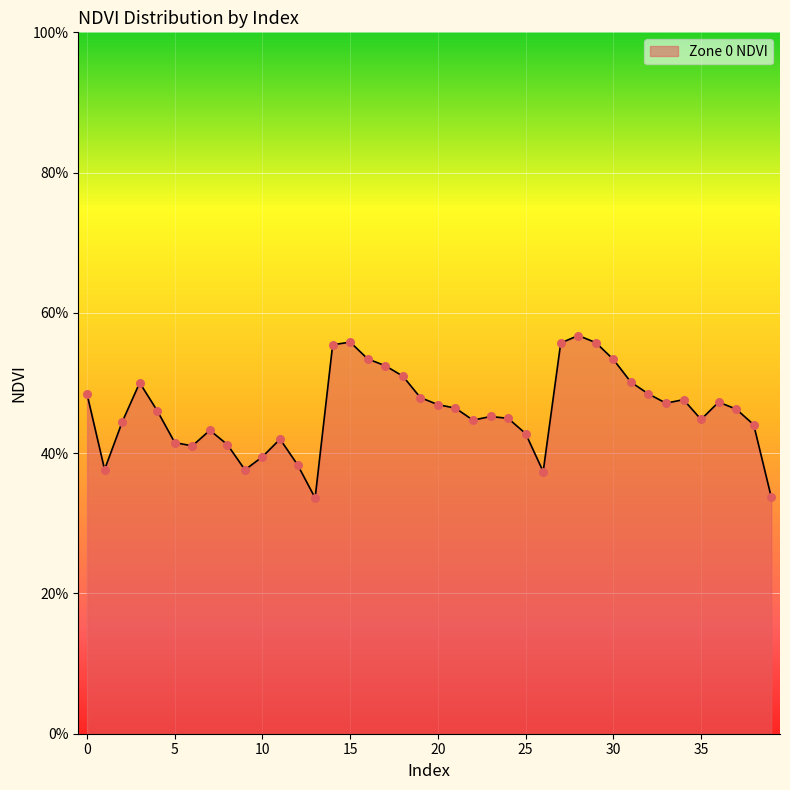

Is this an area chart (filled region under the line)?

Yes